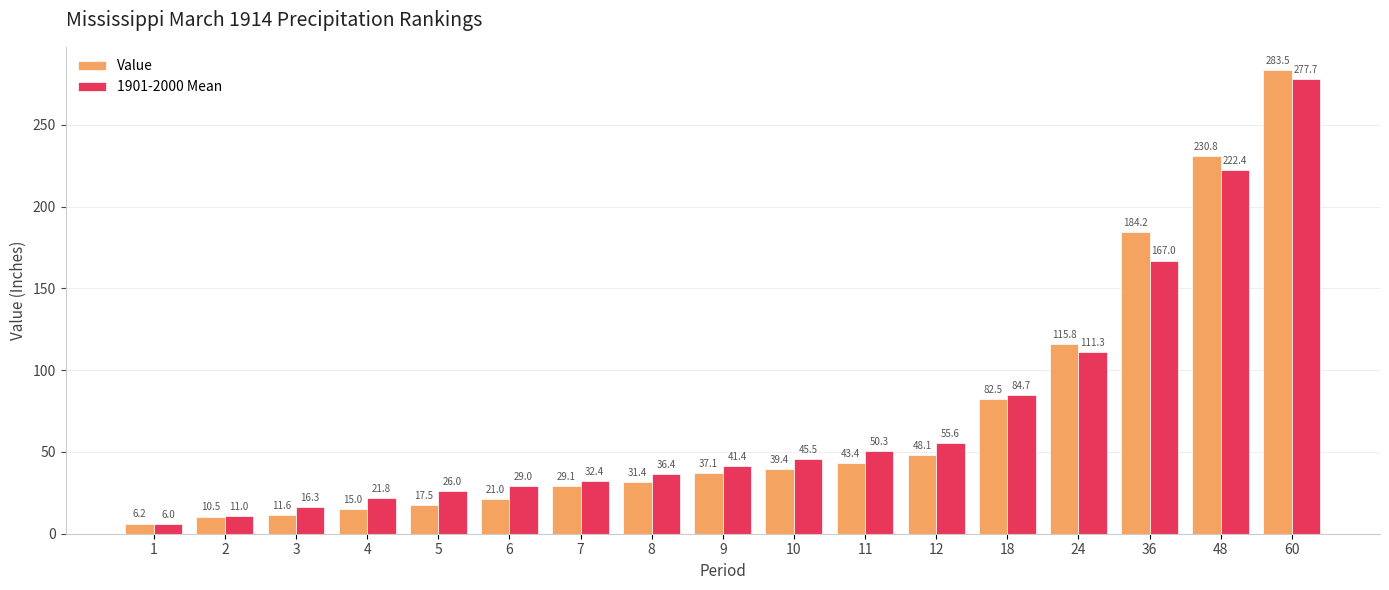

Where is 1901-2000 Mean nearest to the value 141?

36